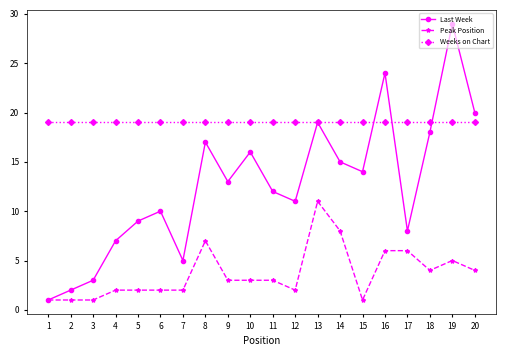

True or false: Peak Position and Weeks on Chart cross at least once.

False